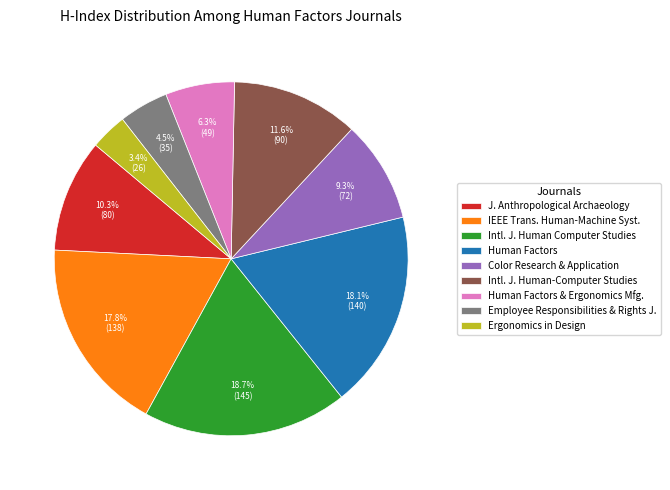

How many slices are in this pie chart?

9